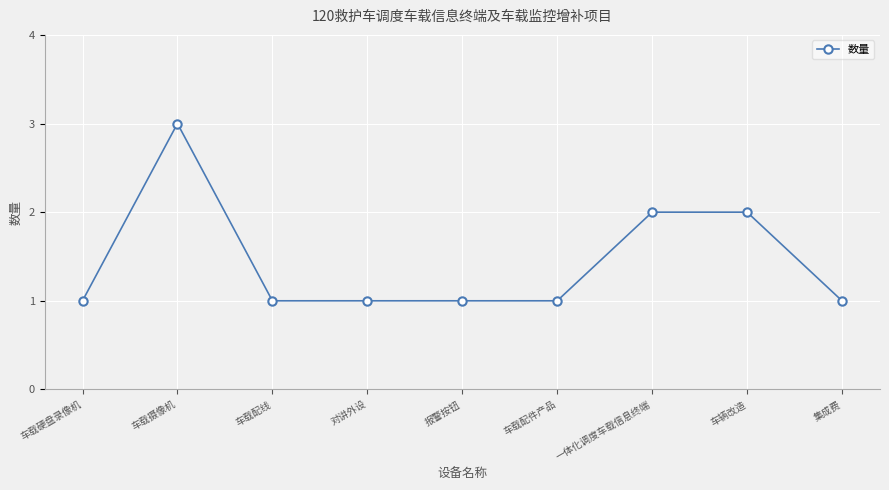

Reading right to left, what are all the values shown in this chart?

集成费=1	车辆改造=2	一体化调度车载信息终端=2	车载配件产品=1	报警按钮=1	对讲外设=1	车载配线=1	车载摄像机=3	车载硬盘录像机=1